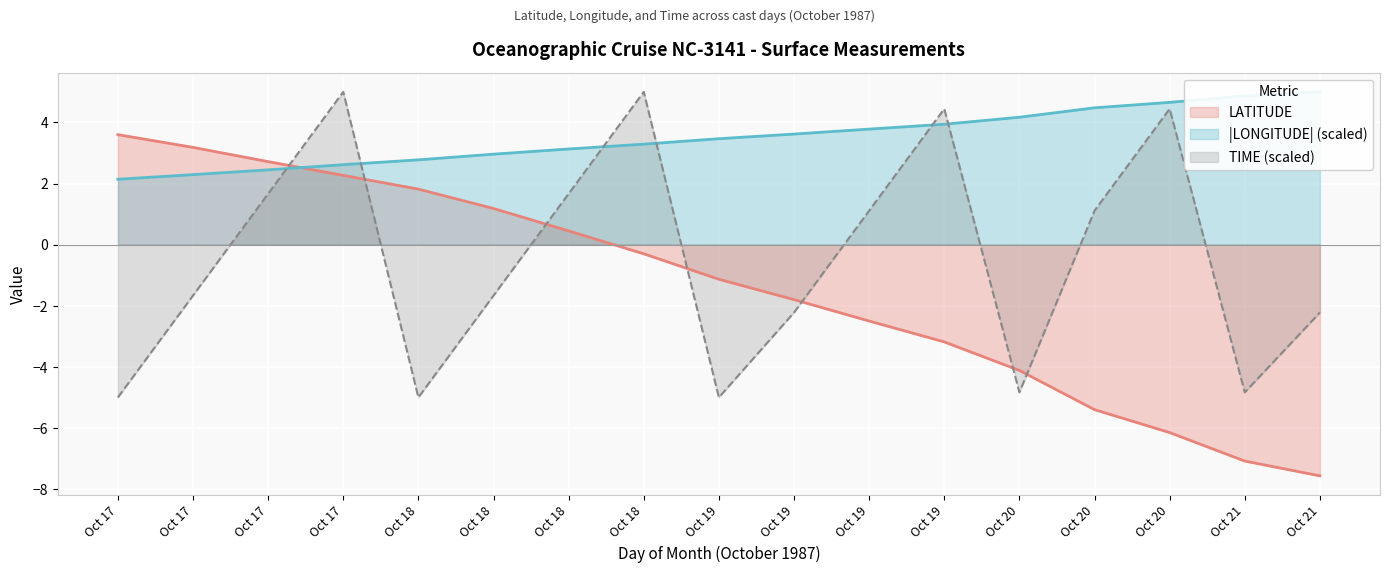

Rank the series at 17 from highest to lowest value.

LATITUDE, LONGITUDE, TIME